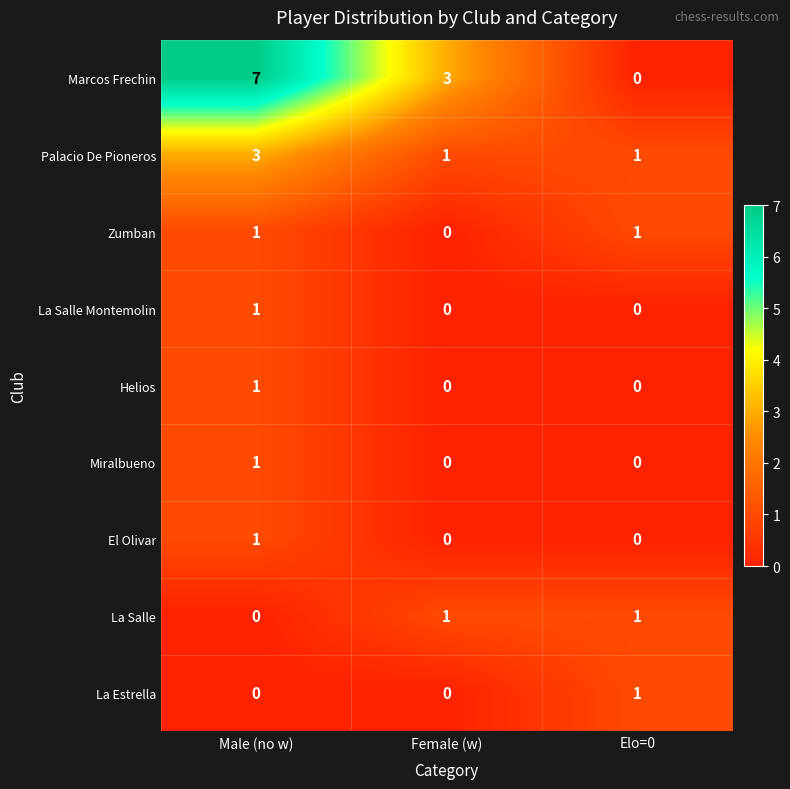

What is the maximum value shown in the chart?

7